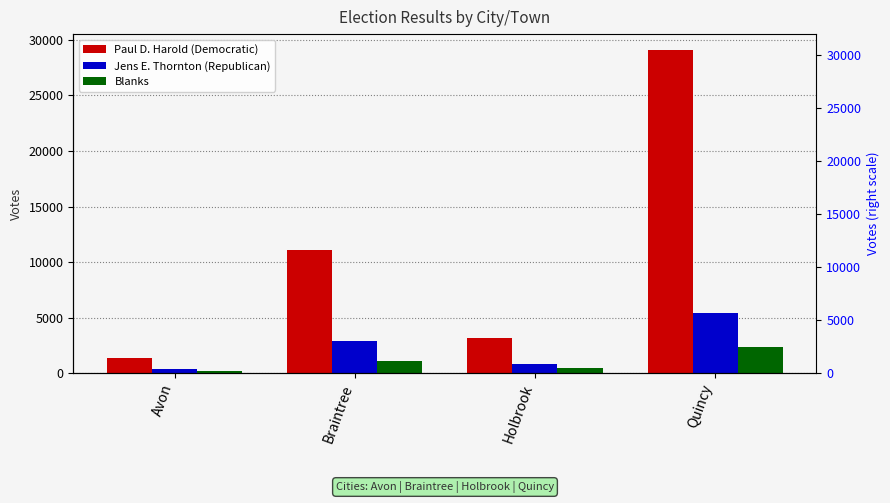

What are all the series names shown in the legend?

Paul D. Harold (Democratic), Jens E. Thornton (Republican), Blanks